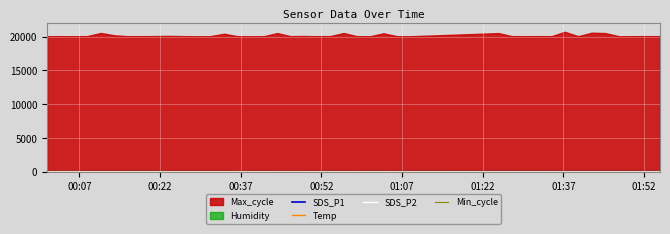

Which category has the lowest value across all series?

01:37